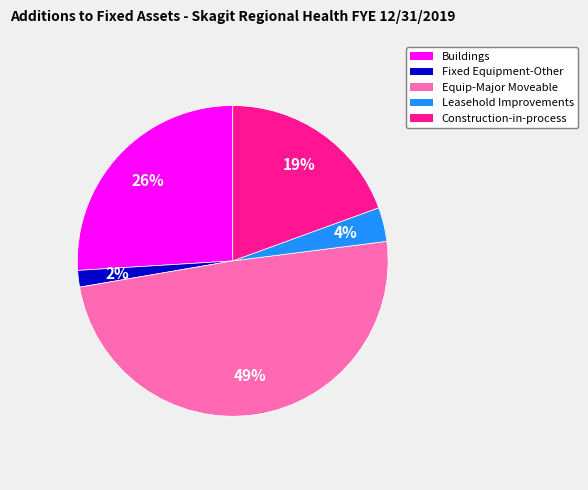

Does Leasehold Improvements account for over 50% of the chart?

No